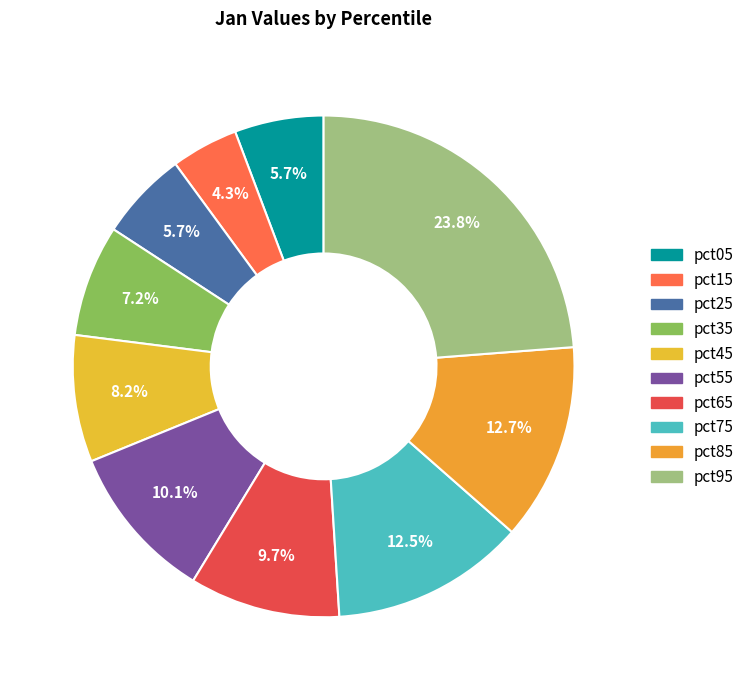

To the nearest percent, what percentage of the pie is pct65?

10%